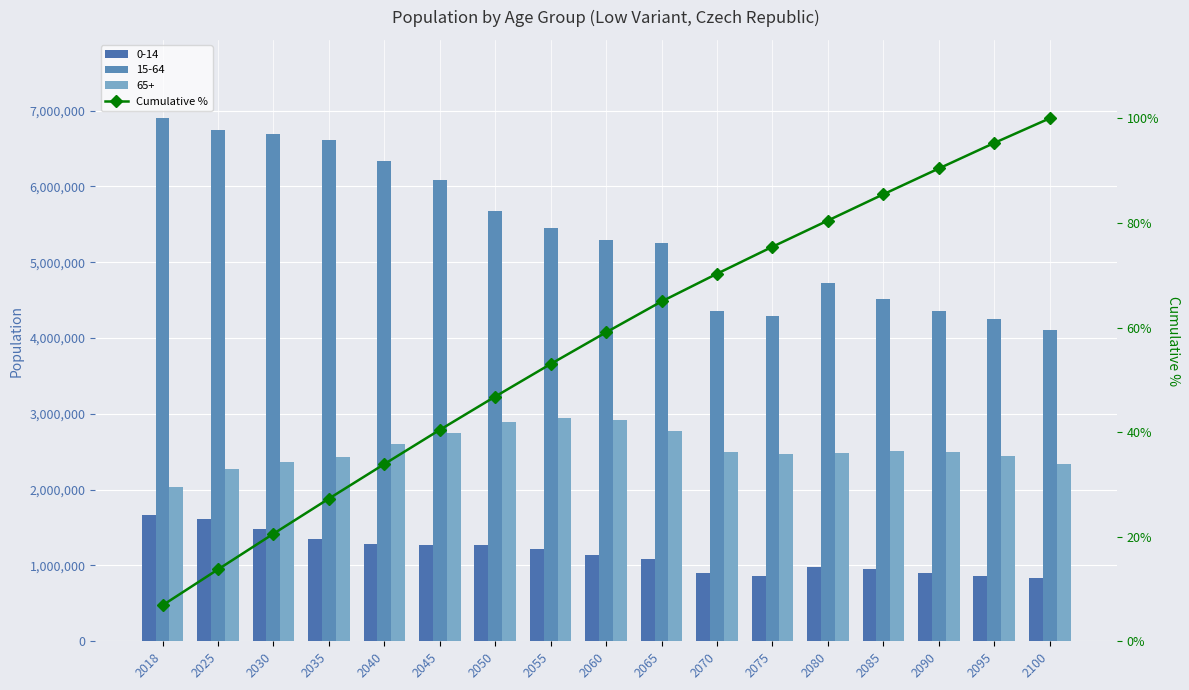

What is the difference between the values at 2085 and 2050?

38.7